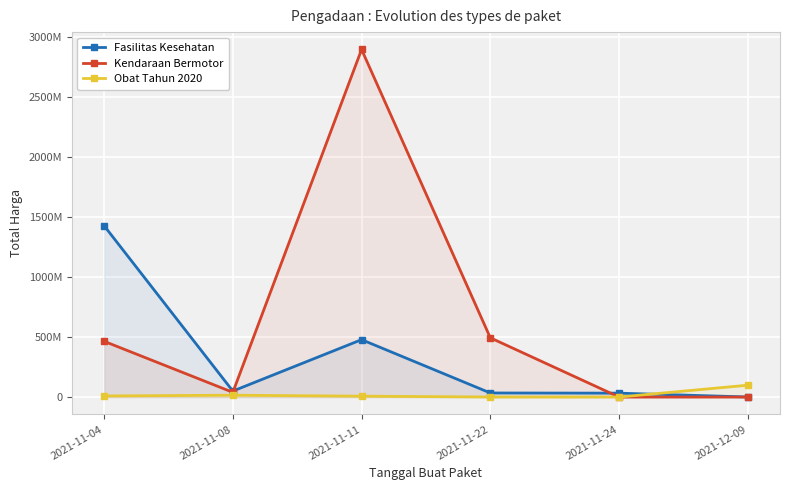

Which series has the widest spread of values?

Kendaraan Bermotor